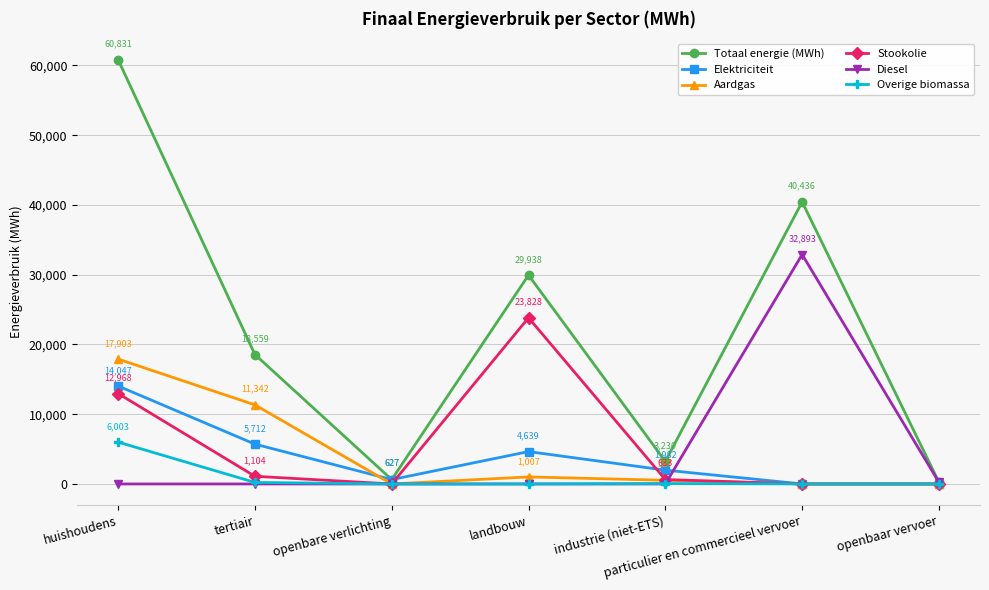

What are all the series names shown in the legend?

Totaal energie (MWh), Elektriciteit, Aardgas, Stookolie, Diesel, Overige biomassa